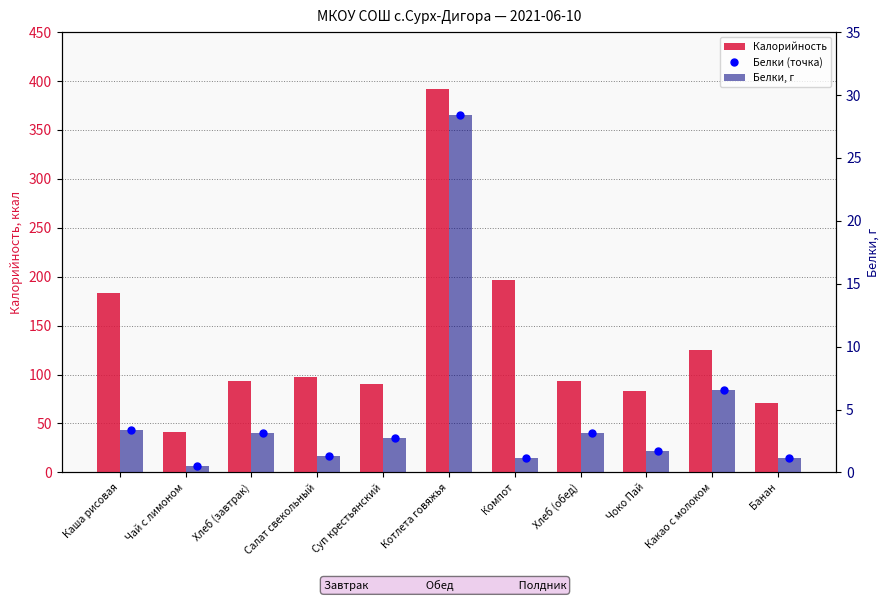

What position from the left is Чоко Пай?

9